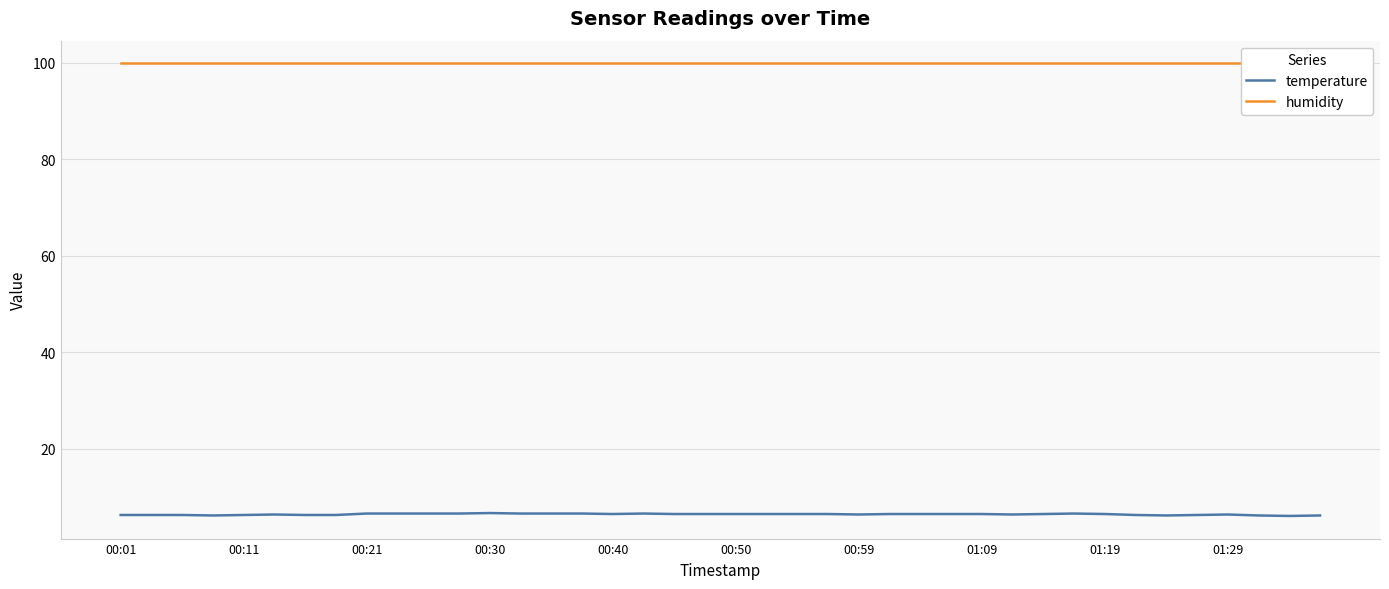

Reading right to left, list all the values displayed in this chart.

temperature: 6.2	6.1	6.2	6.4	6.3	6.2	6.3	6.5	6.6	6.5	6.4	6.5	6.5	6.5	6.5	6.4	6.5	6.5	6.5	6.5	6.5	6.5	6.6	6.5	6.6	6.6	6.6	6.7	6.6	6.6	6.6	6.6	6.3	6.3	6.4	6.3	6.2	6.3	6.3	6.3
humidity: 99.9	99.9	99.9	99.9	99.9	99.9	99.9	99.9	99.9	99.9	99.9	99.9	99.9	99.9	99.9	99.9	99.9	99.9	99.9	99.9	99.9	99.9	99.9	99.9	99.9	99.9	99.9	99.9	99.9	99.9	99.9	99.9	99.9	99.9	99.9	99.9	99.9	99.9	99.9	99.9